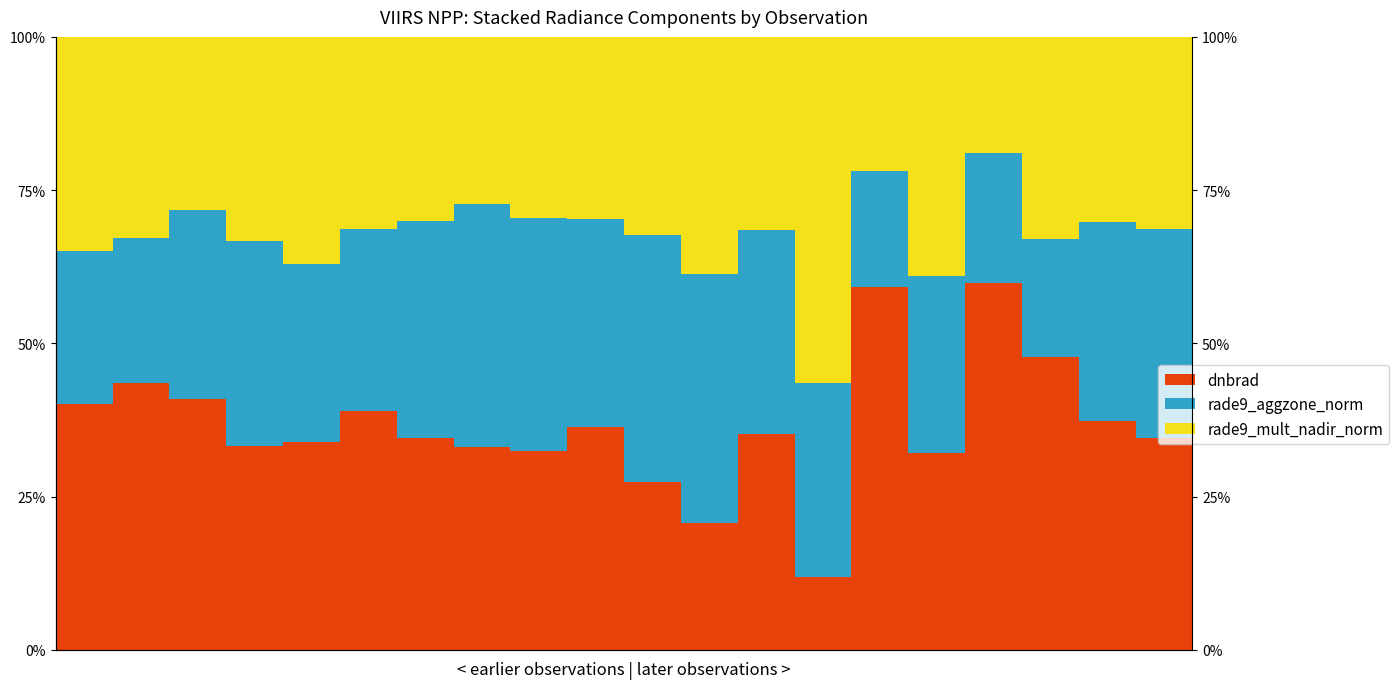

What is the average value of the rade9_mult_nadir_norm series?

0.3